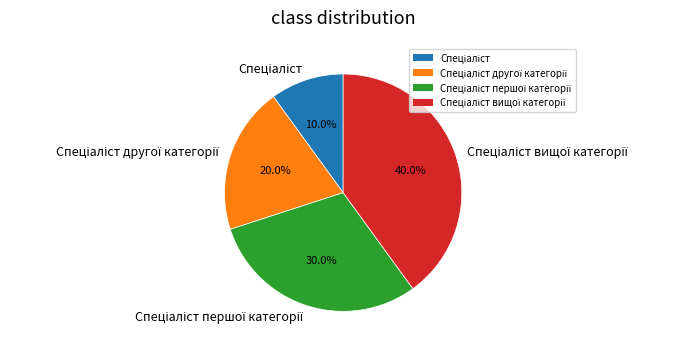

Is there a majority slice in this chart?

No